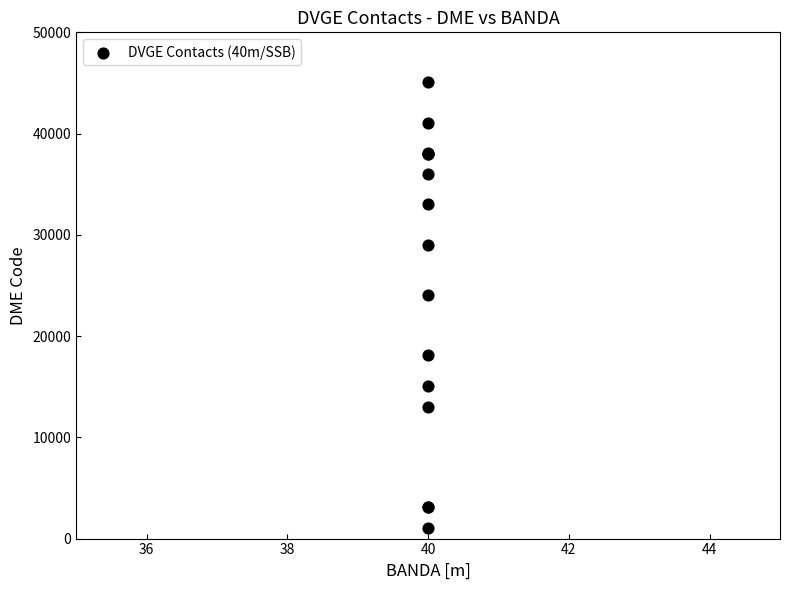

What Y value in the scatter plot is closest to 23090?

24057